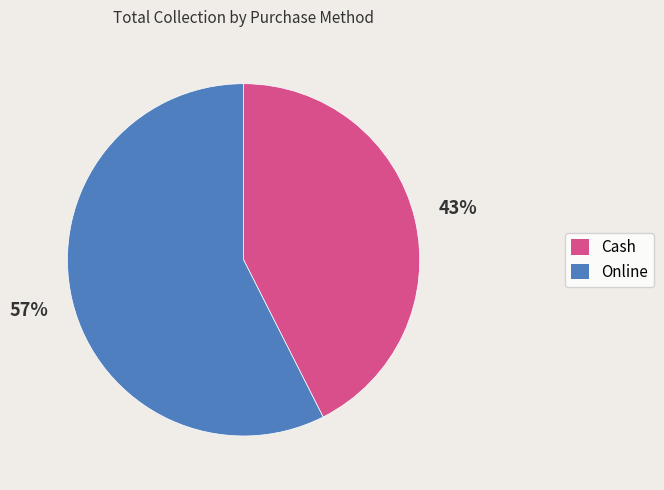

Is it true that Cash is 43% of the pie?

True